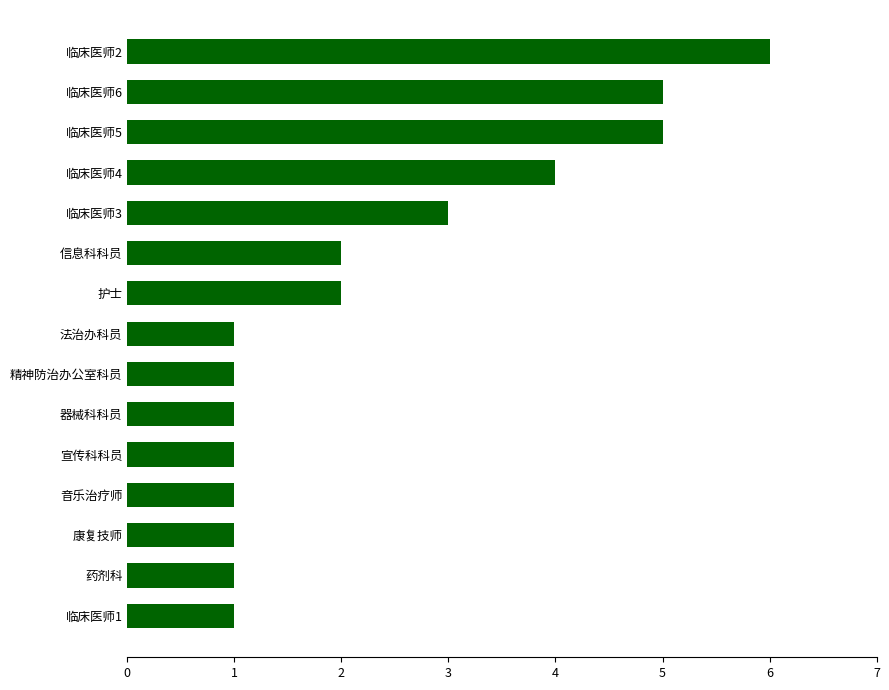

What is the maximum value shown in the chart?

6